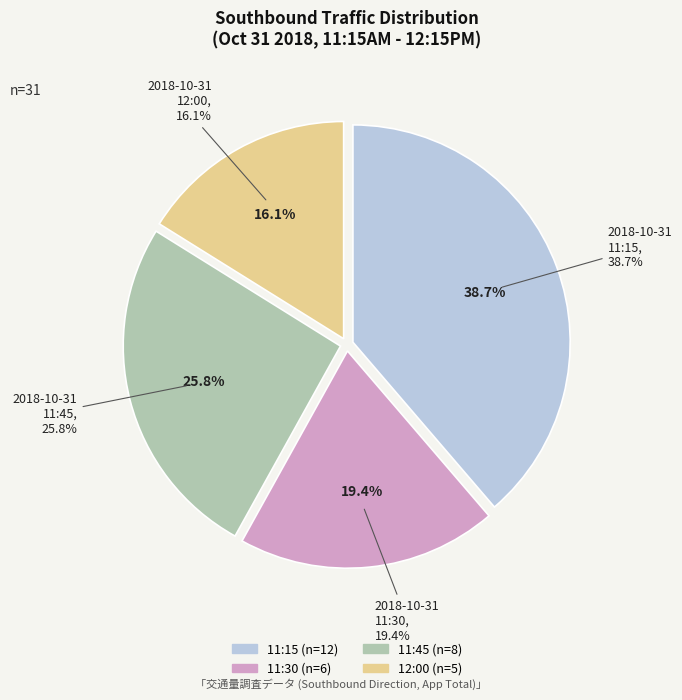

To the nearest percent, what is the difference between the 11:15 and 11:30 slice percentages?

19%